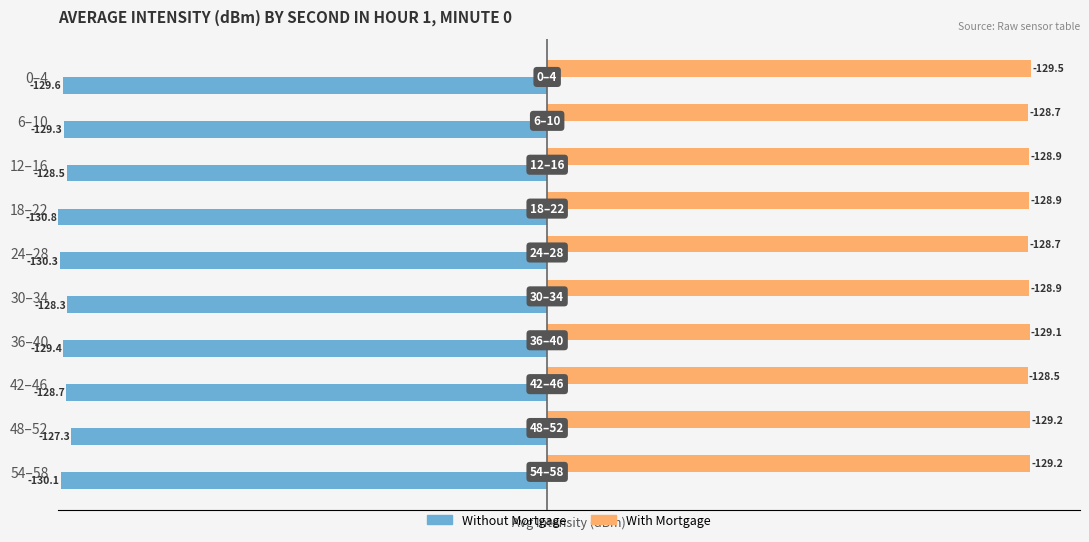

What is the total value across all series at 6–10?

258.0